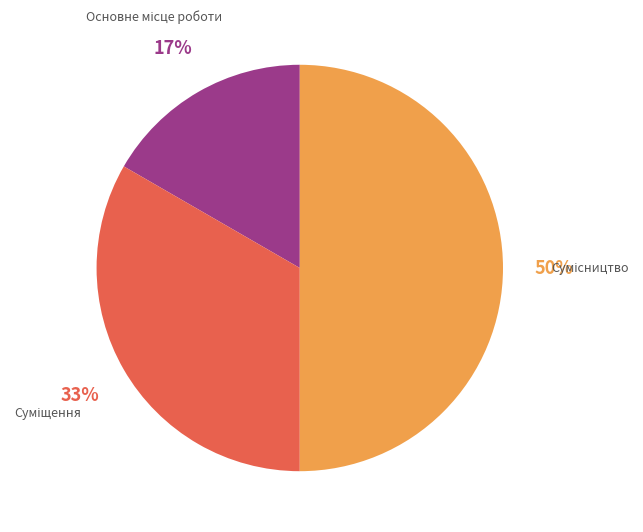

To the nearest percent, what is the average slice percentage?

33%